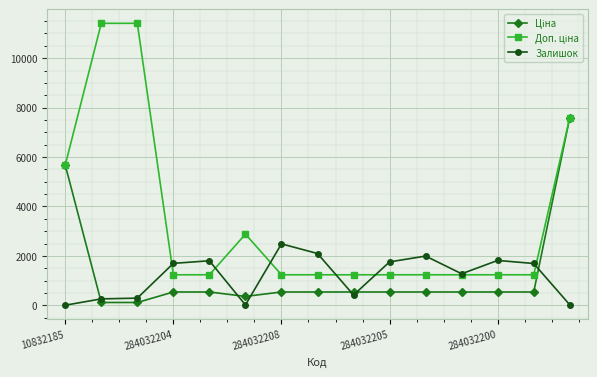

True or false: Залишок has more than 2 interior local peaks.

True